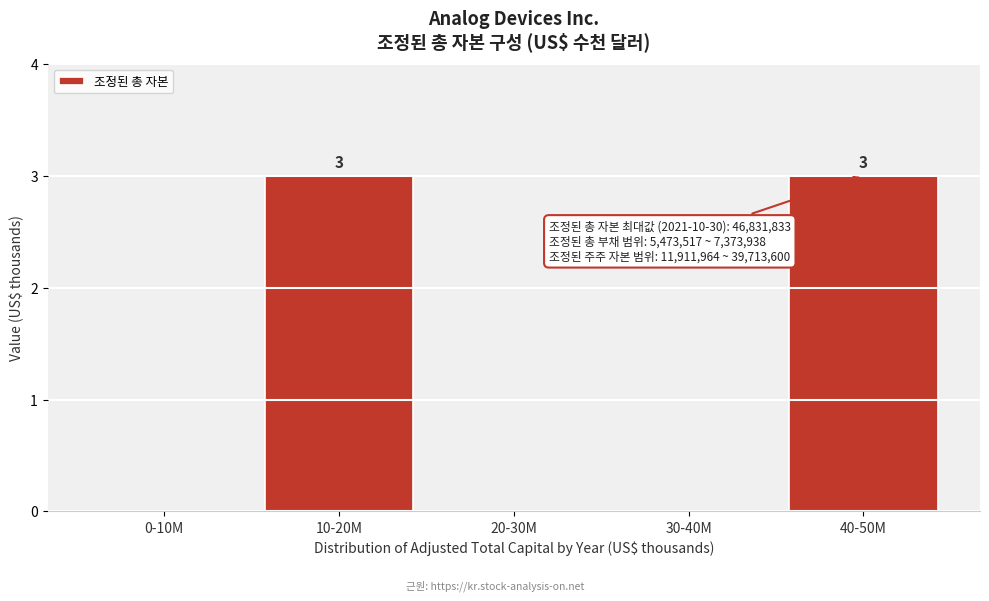

Reading left to right, what are all the values shown in this chart?

0-10M=0	10-20M=3	20-30M=0	30-40M=0	40-50M=3